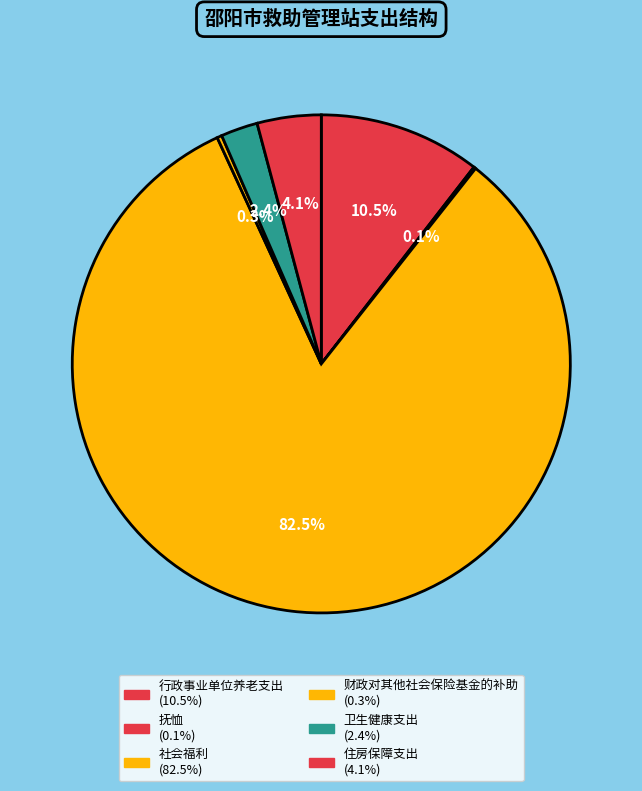

How many slices are in this pie chart?

6